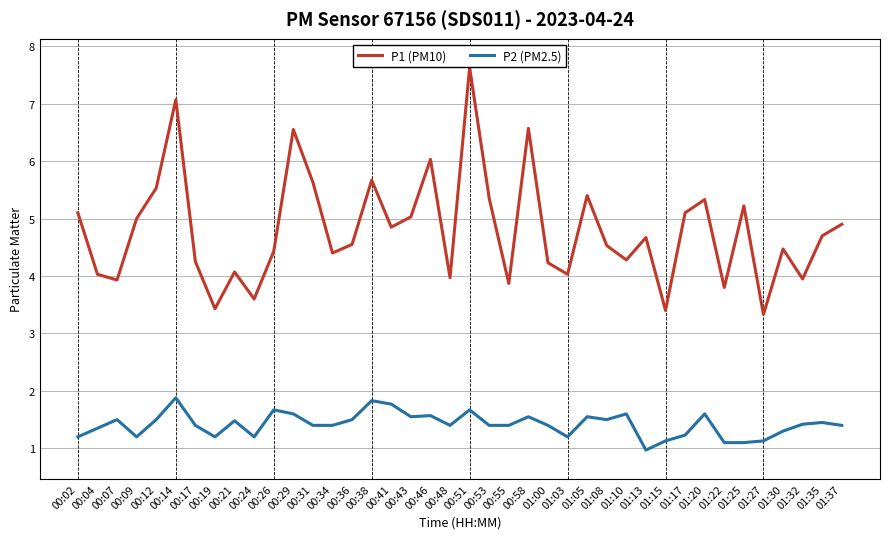

True or false: P2 (PM2.5) and P1 (PM10) cross at least once.

False